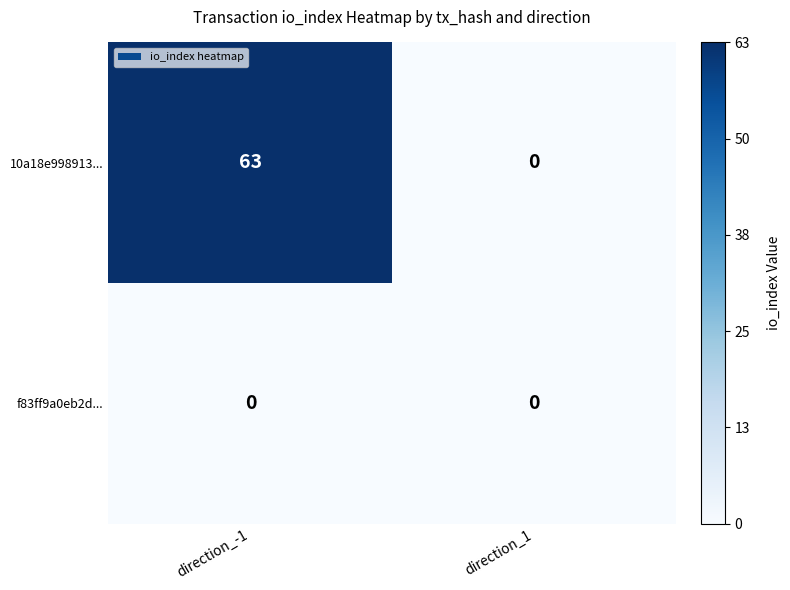

What is the difference between the 10a18e998913... values at direction_1 and direction_-1?

63